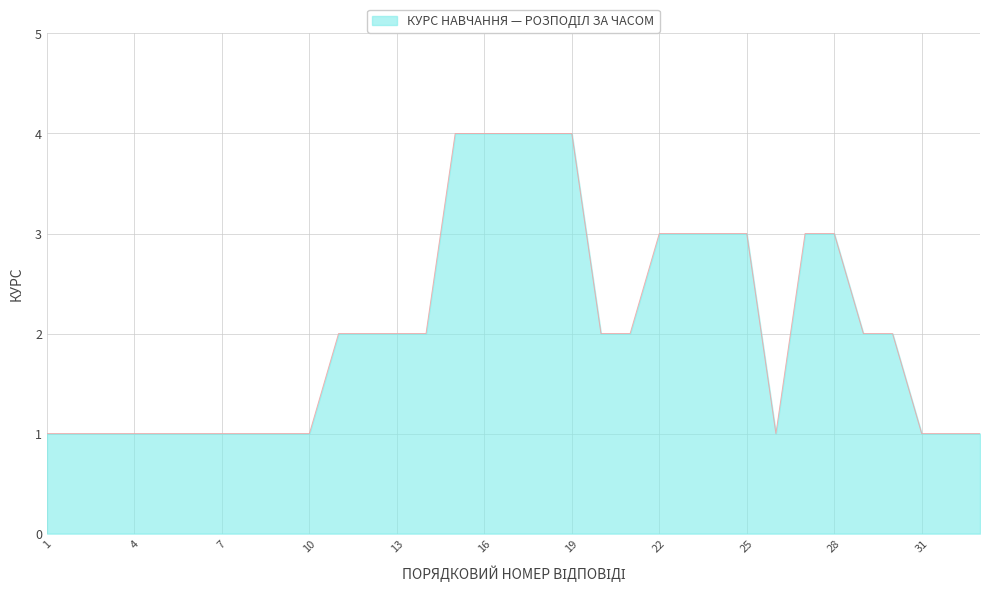

What is the maximum value shown in the chart?

4